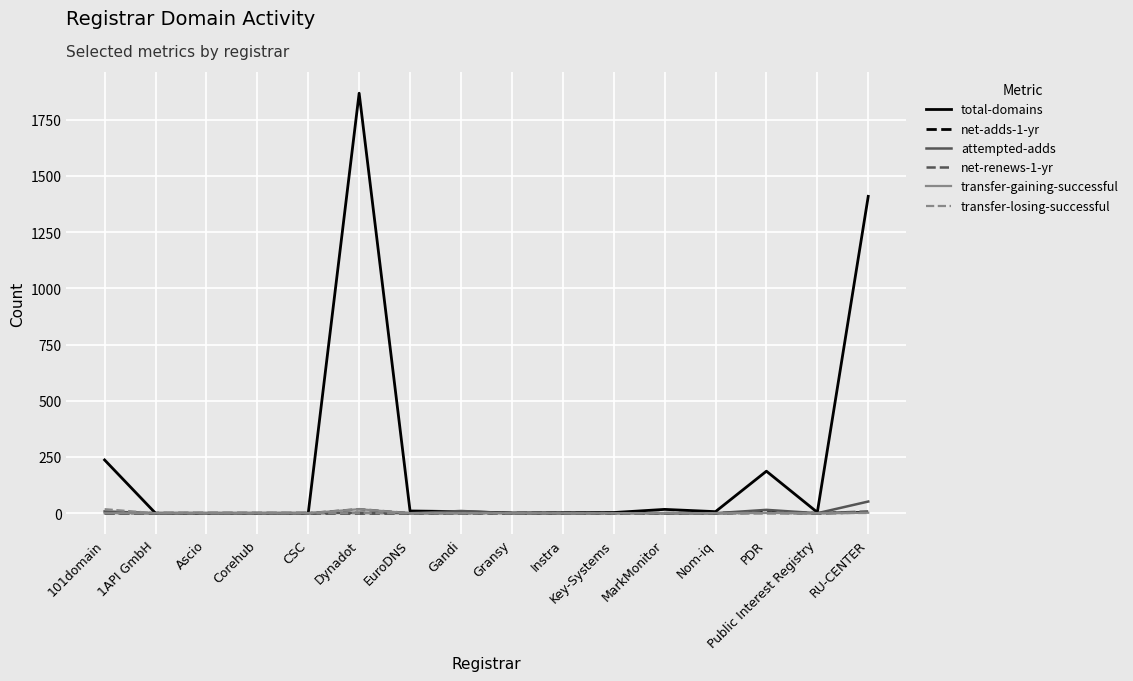

Which series has the largest range (max minus min)?

total-domains